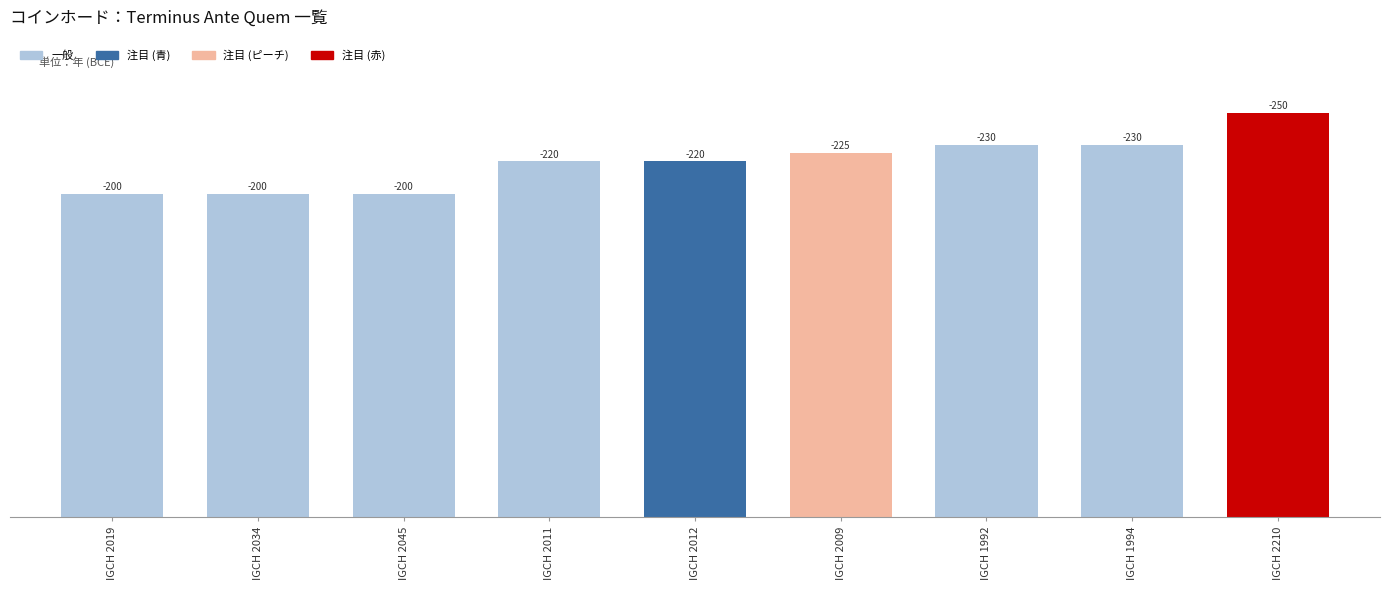

How many bars are there in total?

9